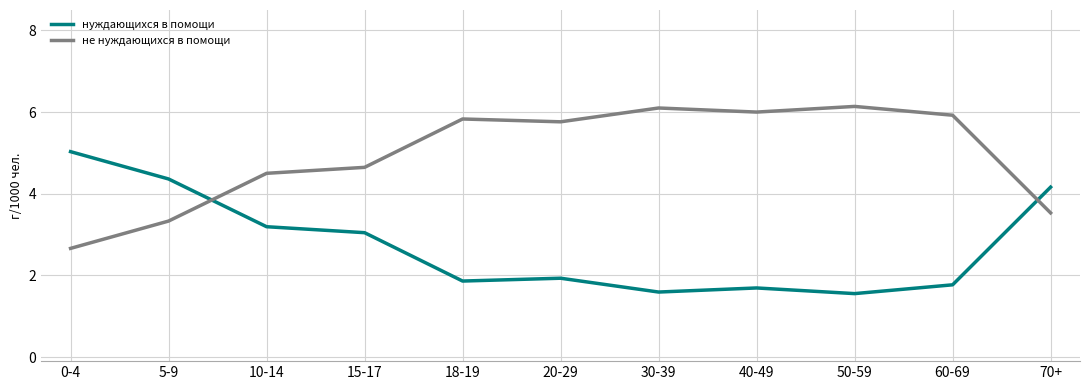

True or false: нуждающихся в помощи has more than 0 points higher than both neighbors.

True